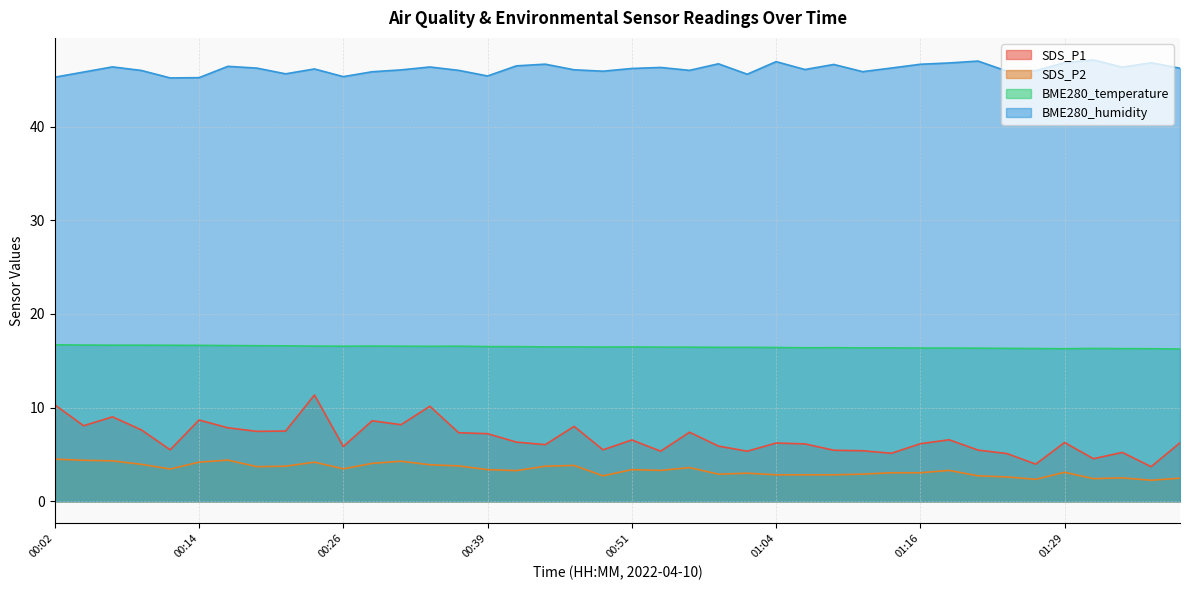

What is the difference between the maximum and minimum values in the BME280_temperature series?

0.4